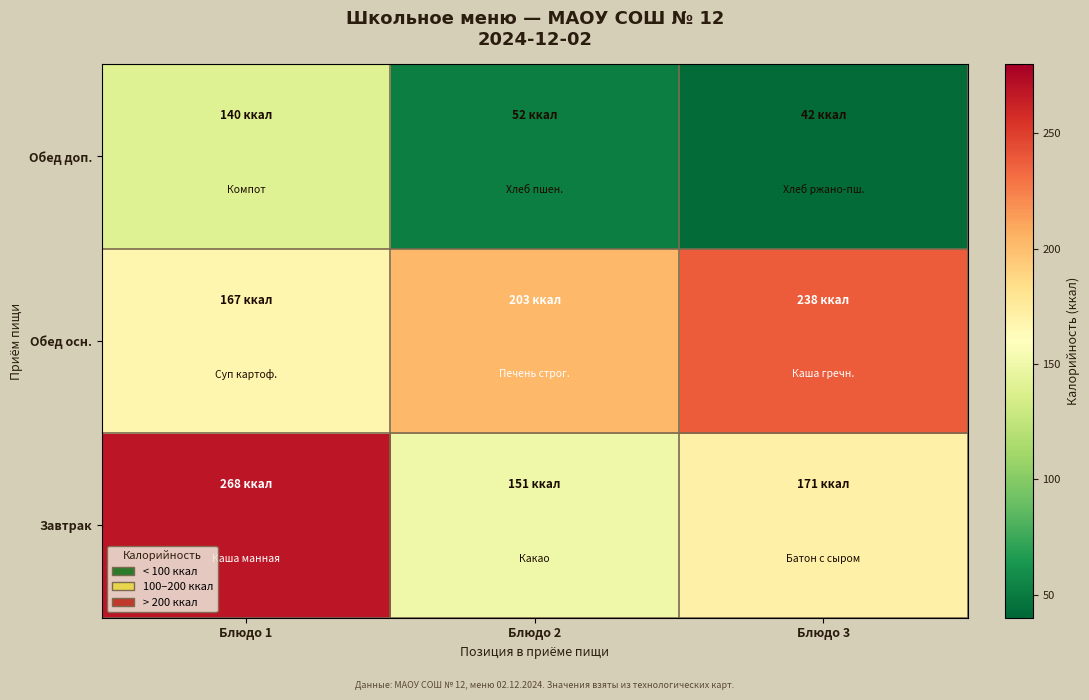

How many data points does each series have?

3